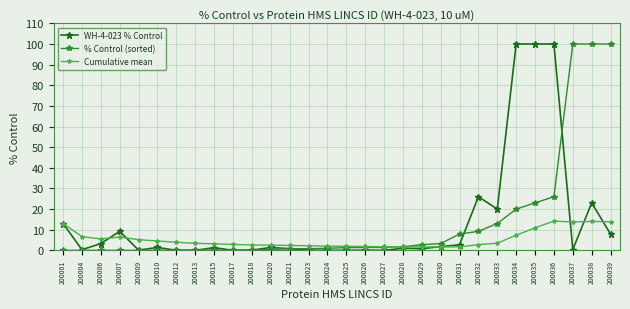

At which label does WH-4-023 % Control first exceed 1?

200001